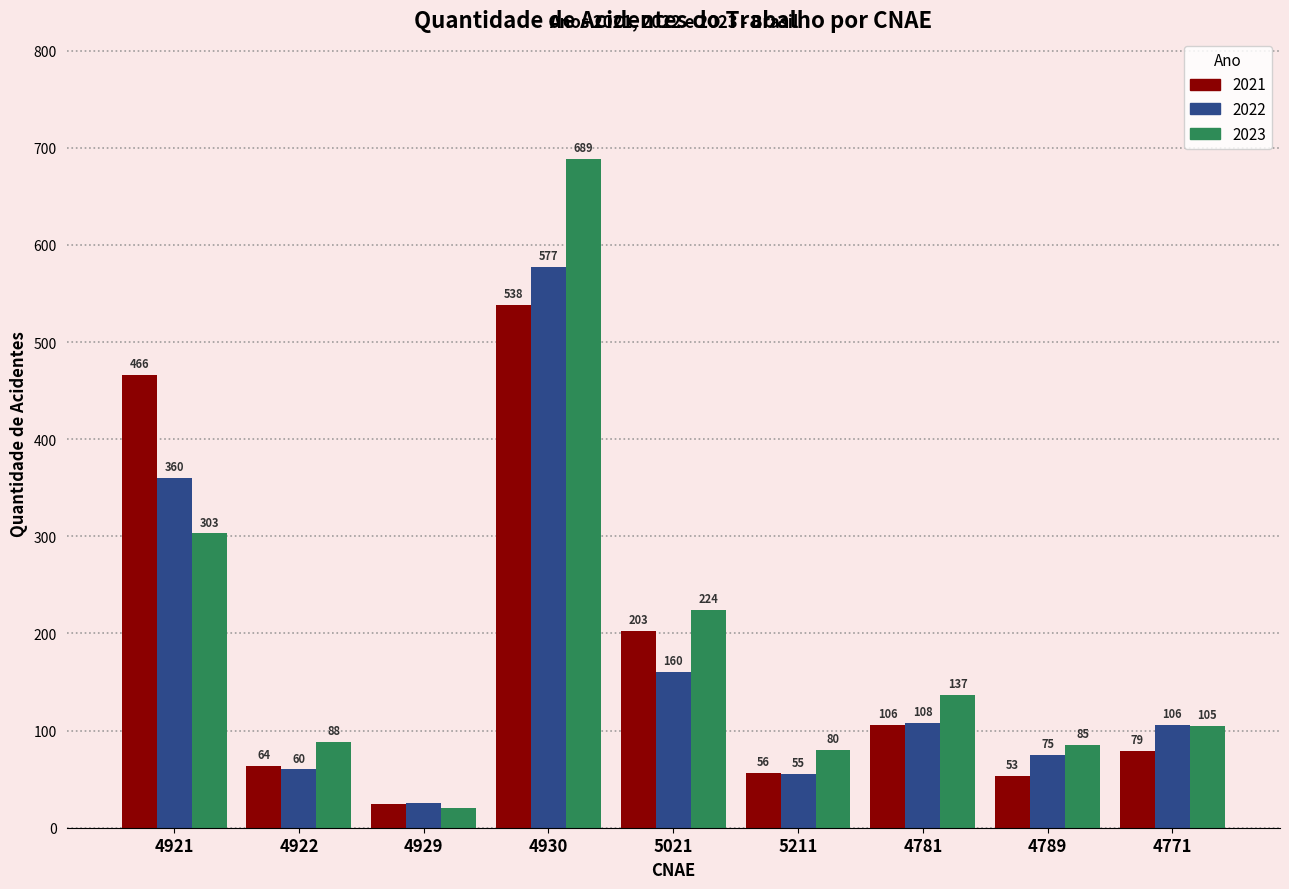

What is the maximum value for 2023?

689